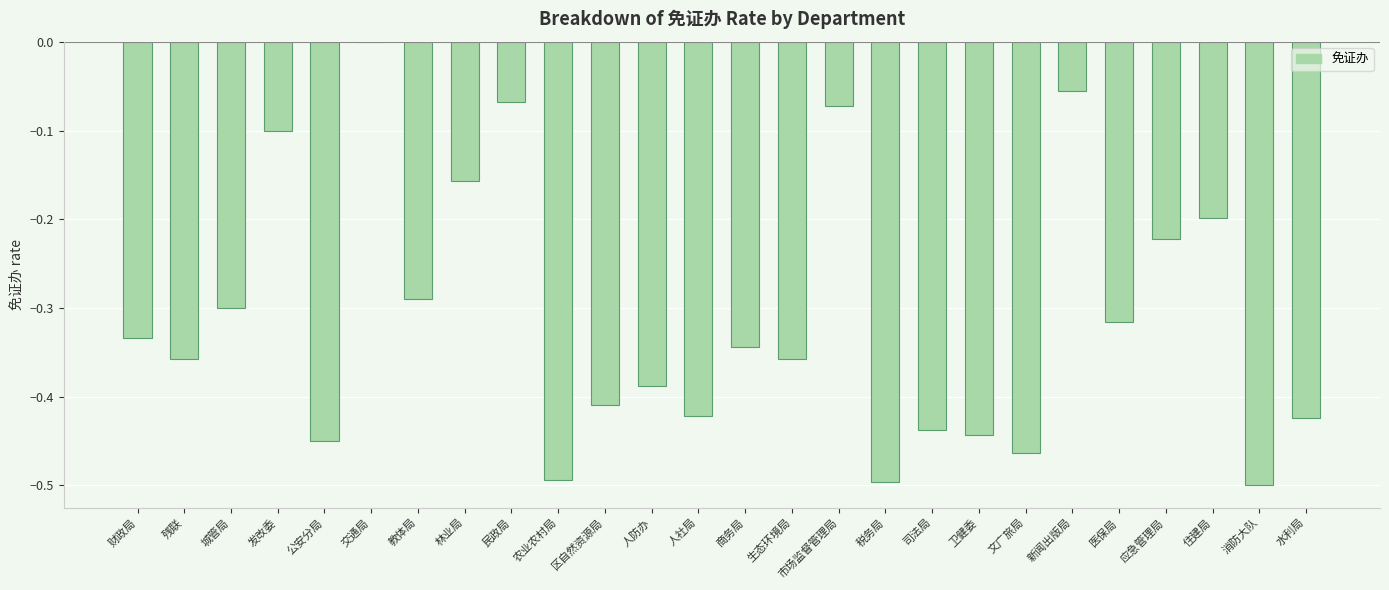

Which label corresponds to the largest value in the chart?

交通局